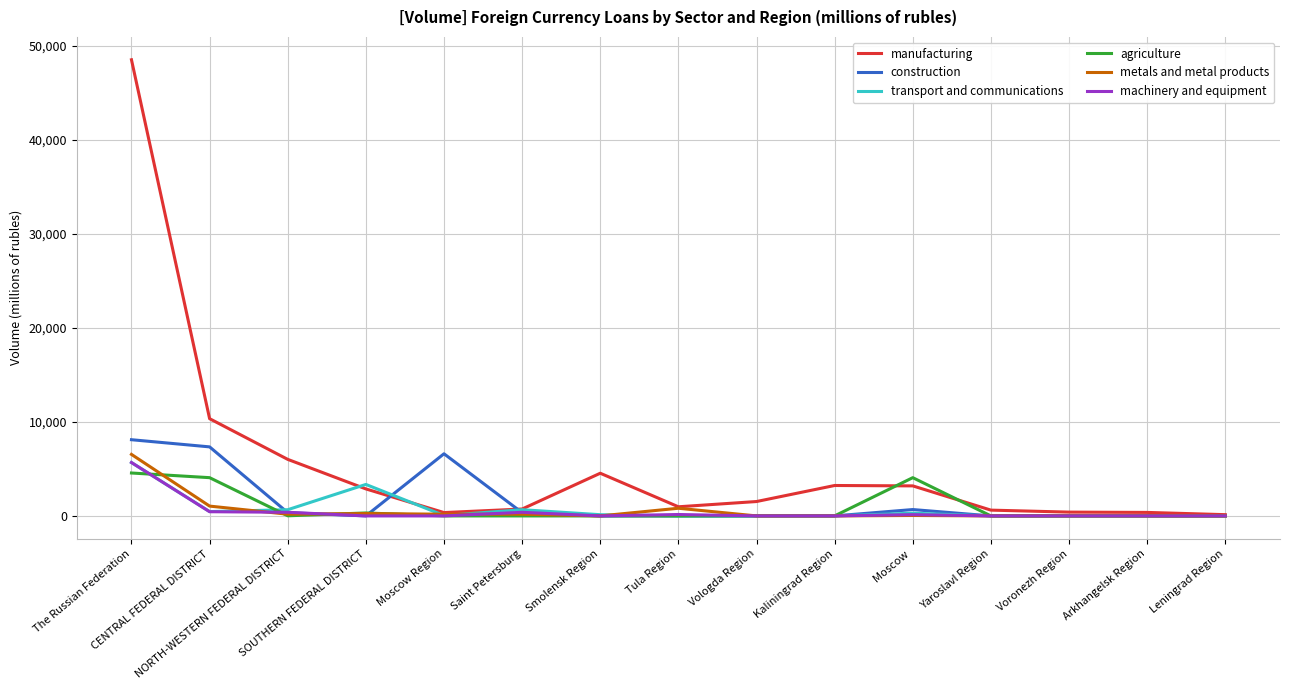

Which series has the largest total across all categories?

manufacturing